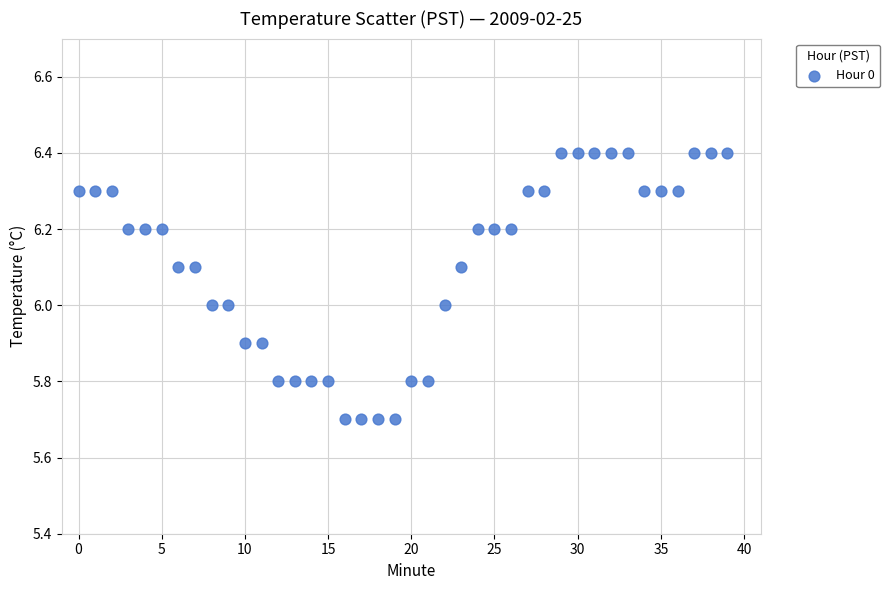

What is the range of Y values (max minus min)?

0.7